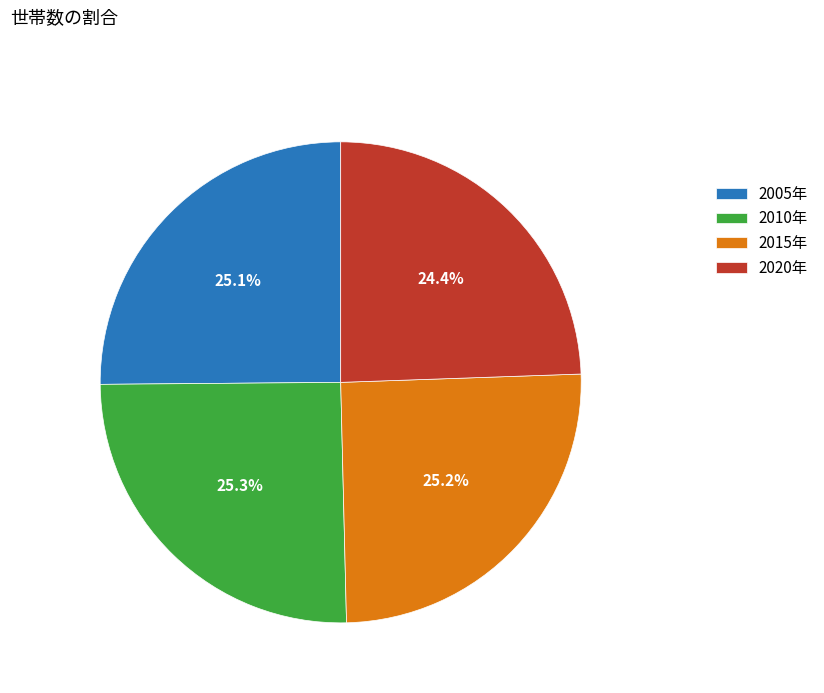

Count the number of slices in the pie.

4